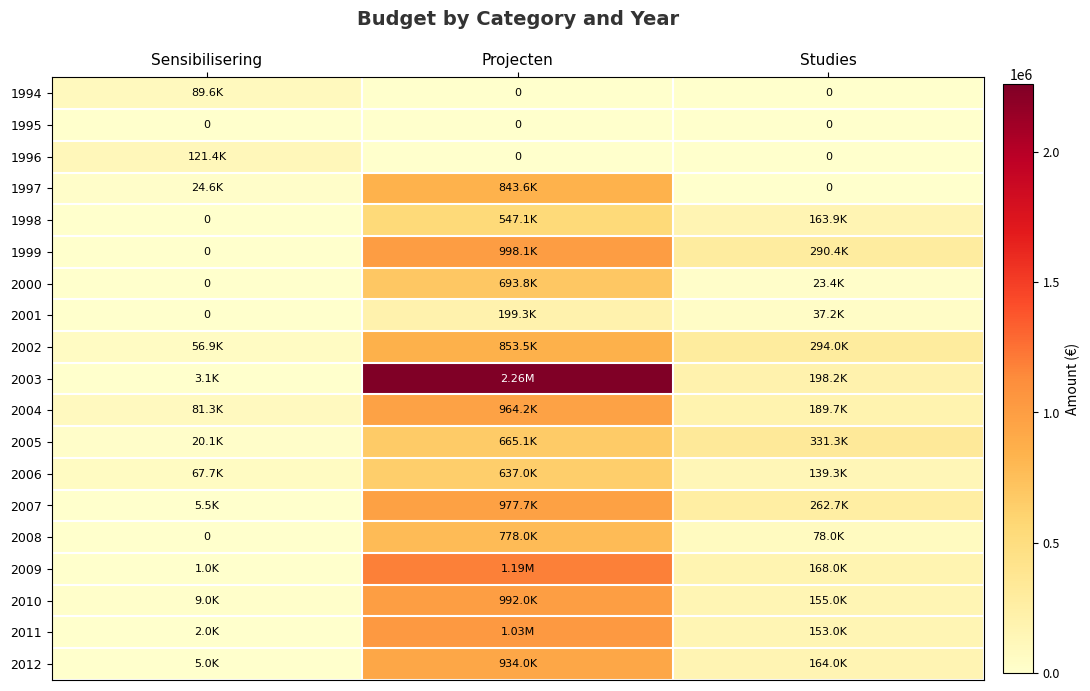

Which category has the highest value across all series?

Projecten